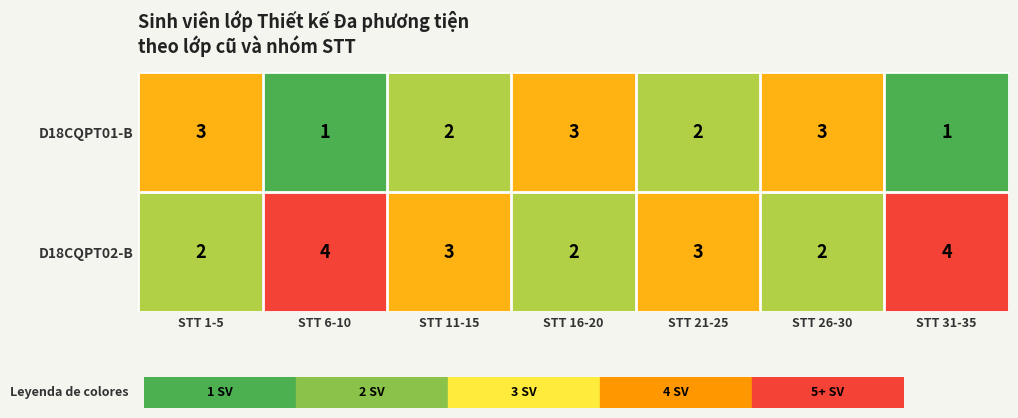

List the series in order of their peak value, highest first.

D18CQPT02-B, D18CQPT01-B